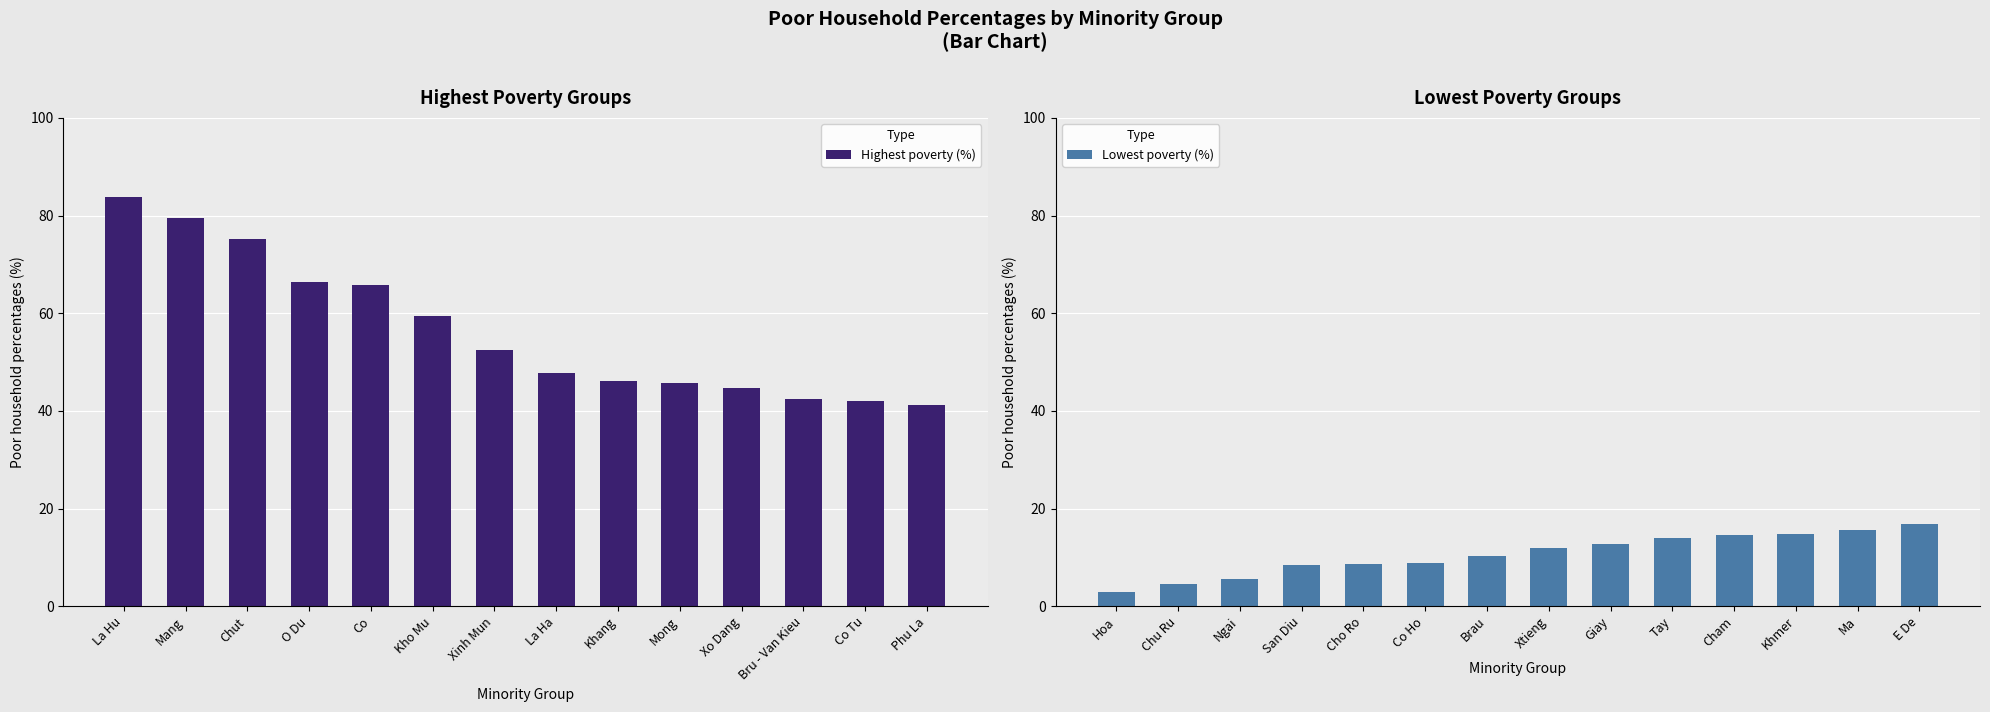

What is the difference between the maximum and minimum values in the Highest poverty (%) series?

42.8